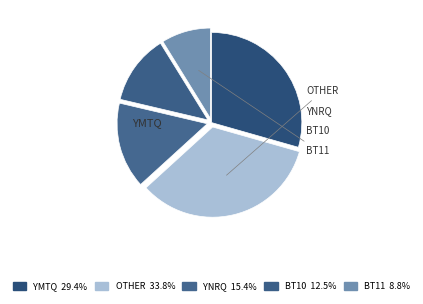

How many slices are in this pie chart?

5